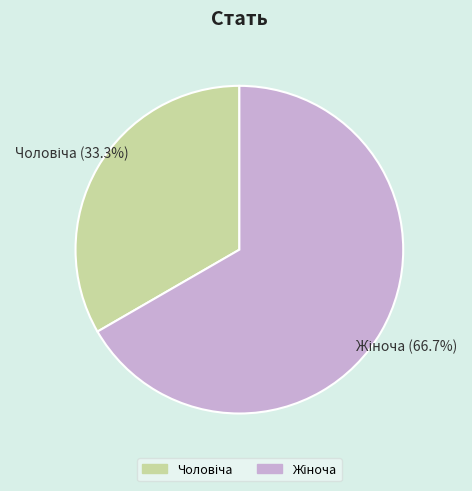

Is there a majority slice in this chart?

Yes